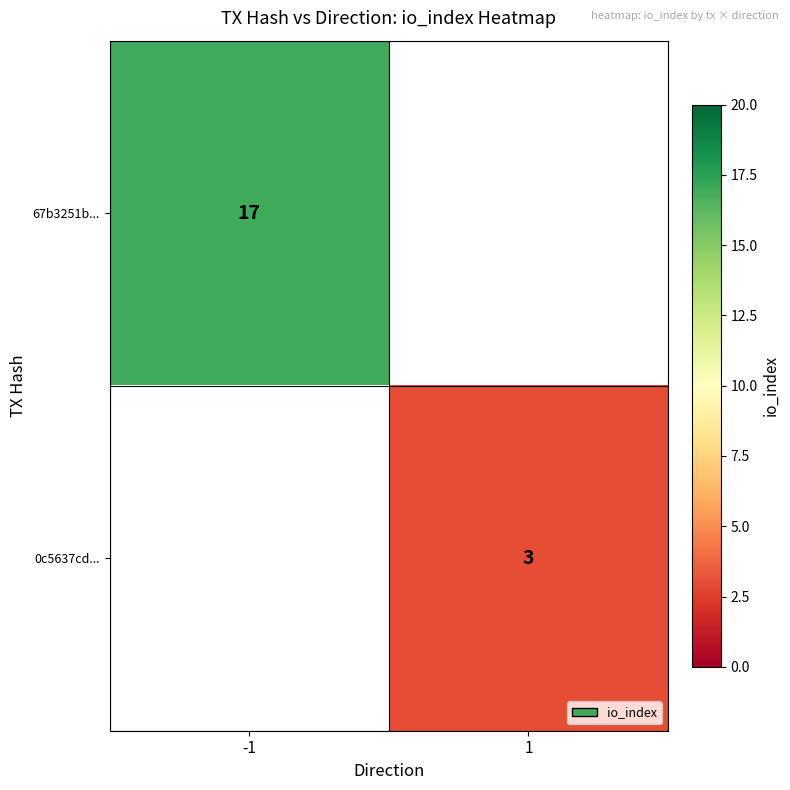

Is the value of 67b3251b... at -1 greater than the value of 0c5637cd... at 1?

Yes